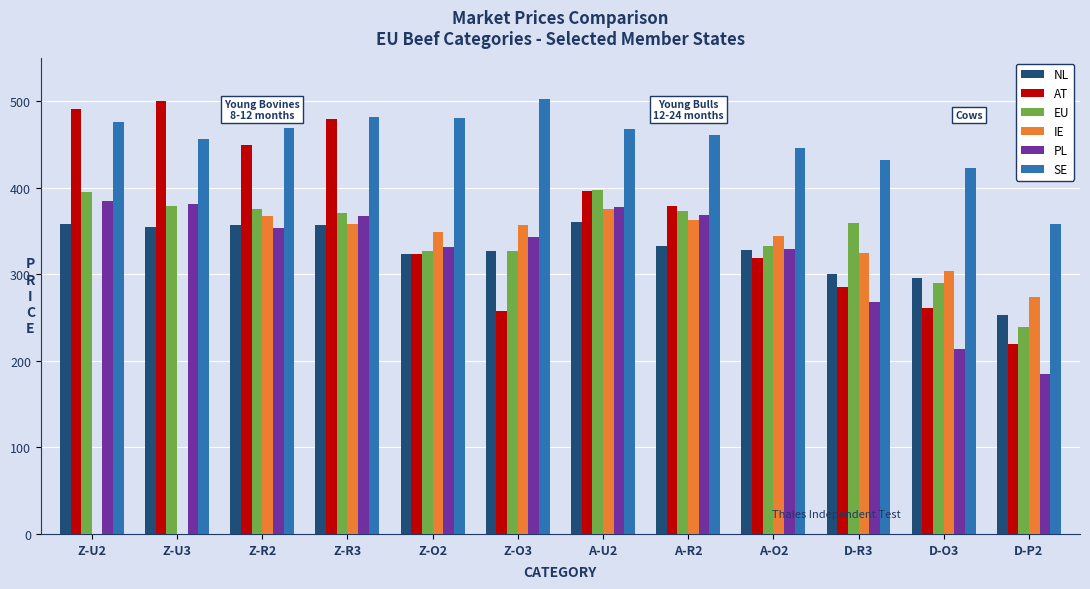

How many data points in EU are above 371?

6